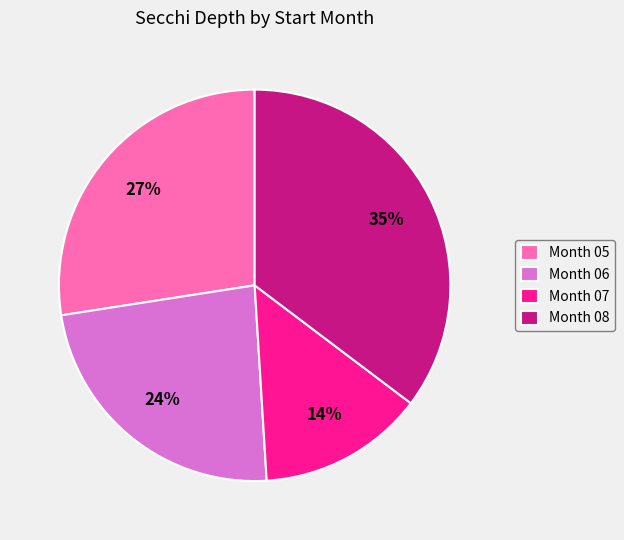

Count the number of slices in the pie.

4